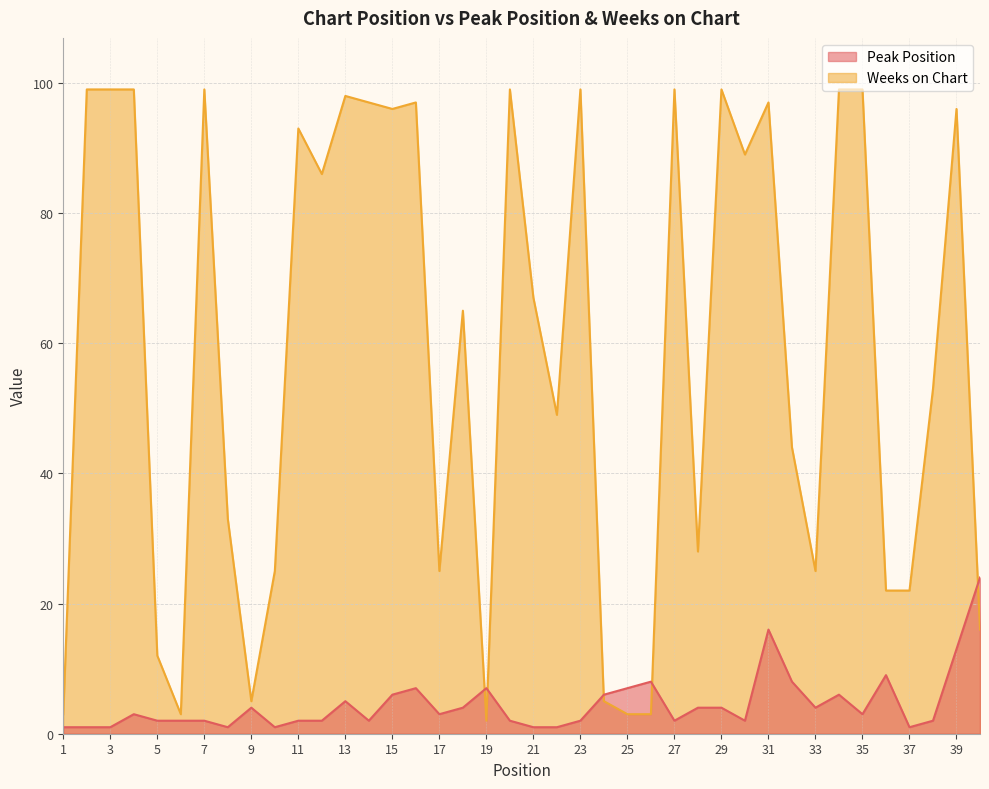

True or false: Peak Position has a value of 7 at 25.

True